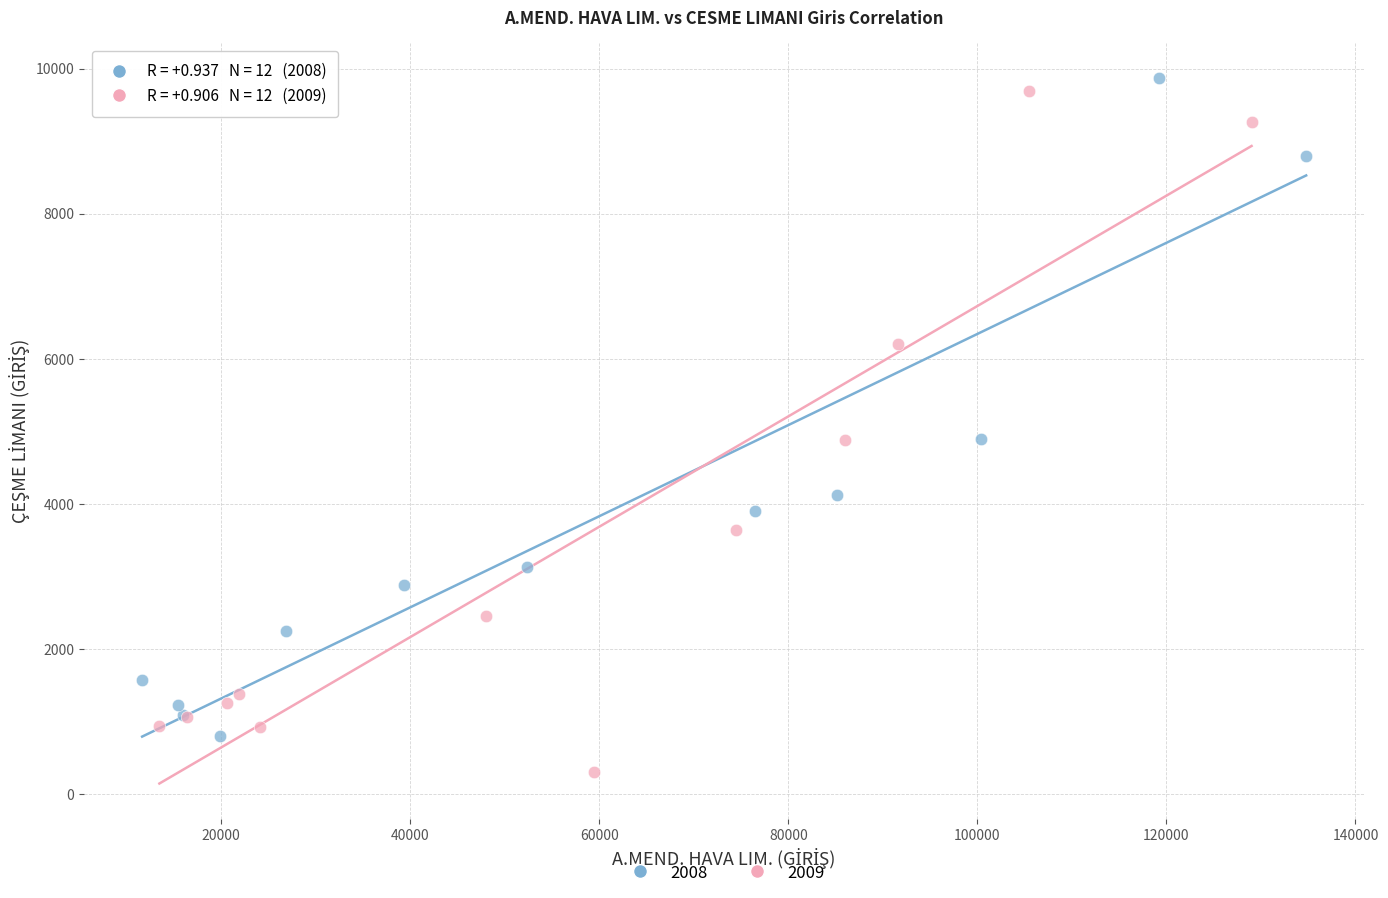

Which series contains the lowest Y value?

2009